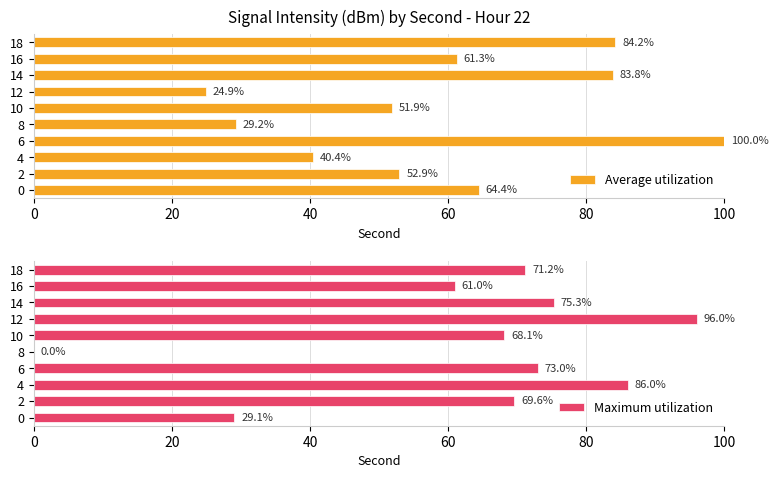

The value of Average utilization at 8 is 29.2. True or false?

True